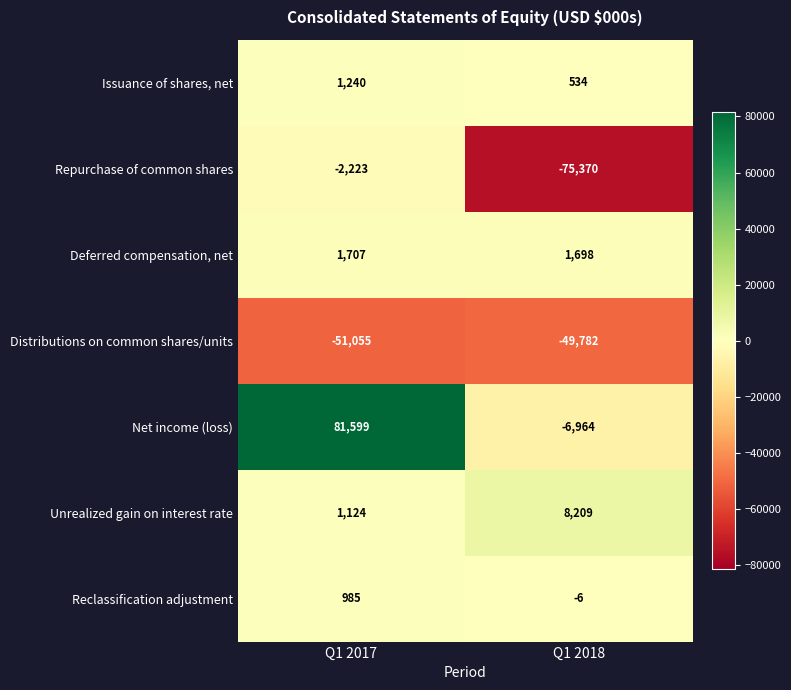

Reading left to right, list all the values displayed in this chart.

Issuance of shares, net: Q1 2017=1240	Q1 2018=534
Repurchase of common shares: Q1 2017=-2223	Q1 2018=-75370
Deferred compensation, net: Q1 2017=1707	Q1 2018=1698
Distributions on common shares/units: Q1 2017=-51055	Q1 2018=-49782
Net income (loss): Q1 2017=81599	Q1 2018=-6964
Unrealized gain on interest rate: Q1 2017=1124	Q1 2018=8209
Reclassification adjustment: Q1 2017=985	Q1 2018=-6